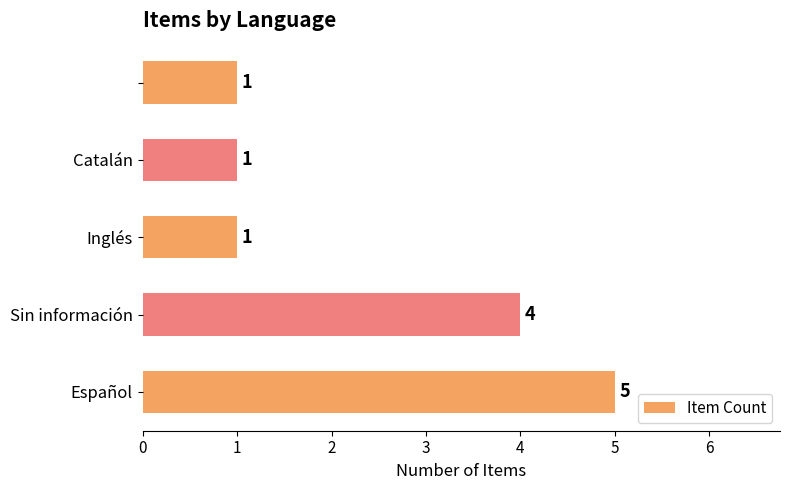

How many bars are there in total?

5